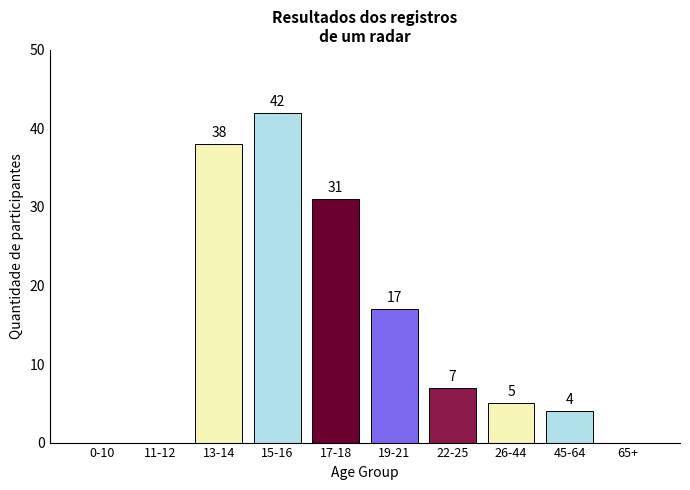

Reading right to left, list all the values displayed in this chart.

65+=0	45-64=4	26-44=5	22-25=7	19-21=17	17-18=31	15-16=42	13-14=38	11-12=0	0-10=0